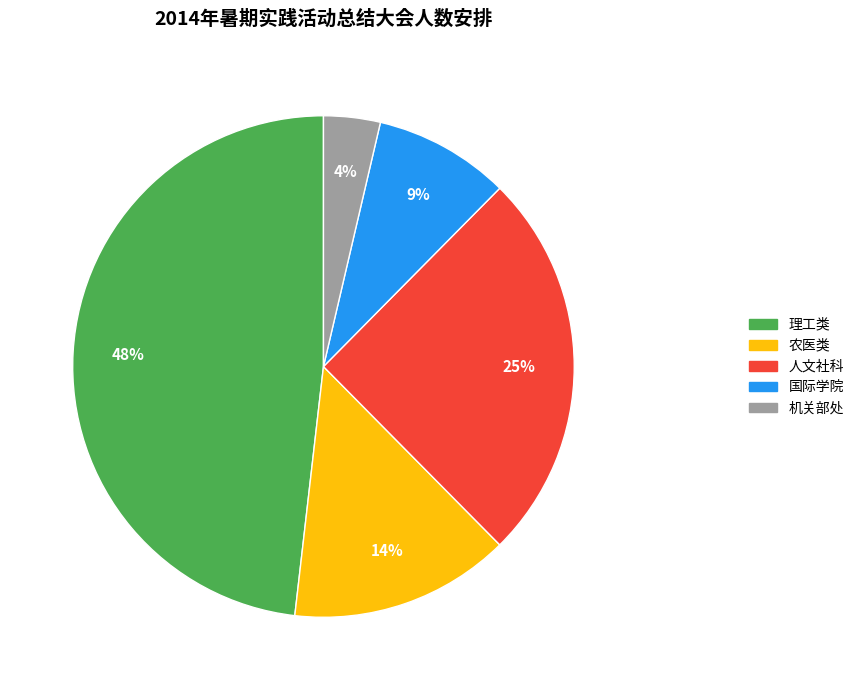

Is there a majority slice in this chart?

No